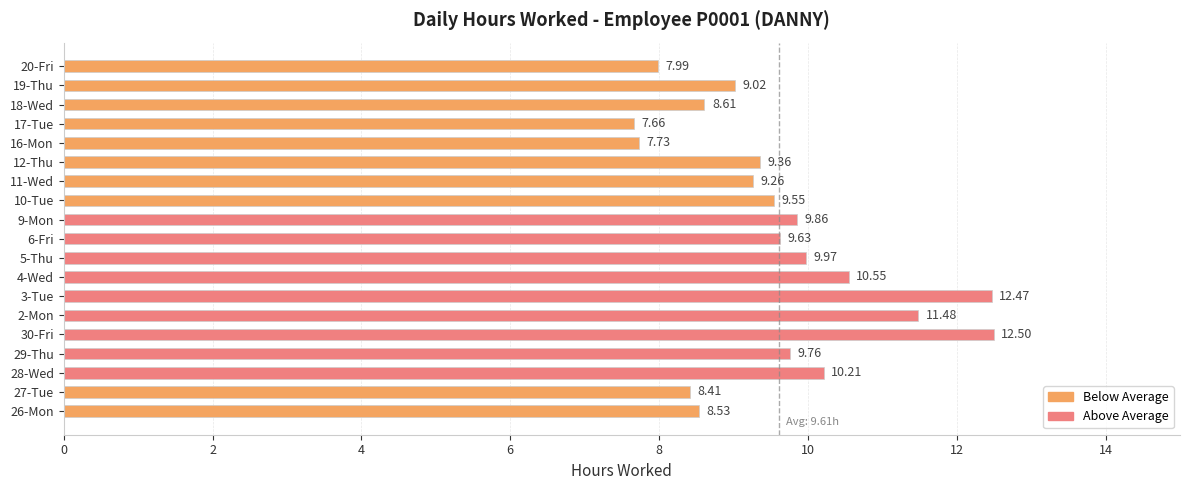

Count the number of values greater than 9.

13